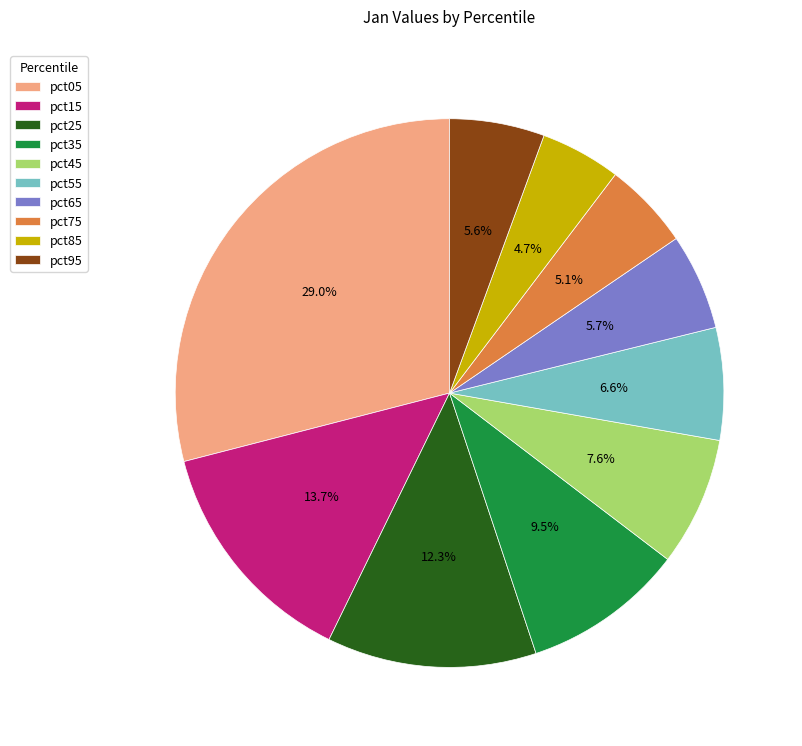

To the nearest percent, what is the difference between the pct55 and pct25 slice percentages?

6%